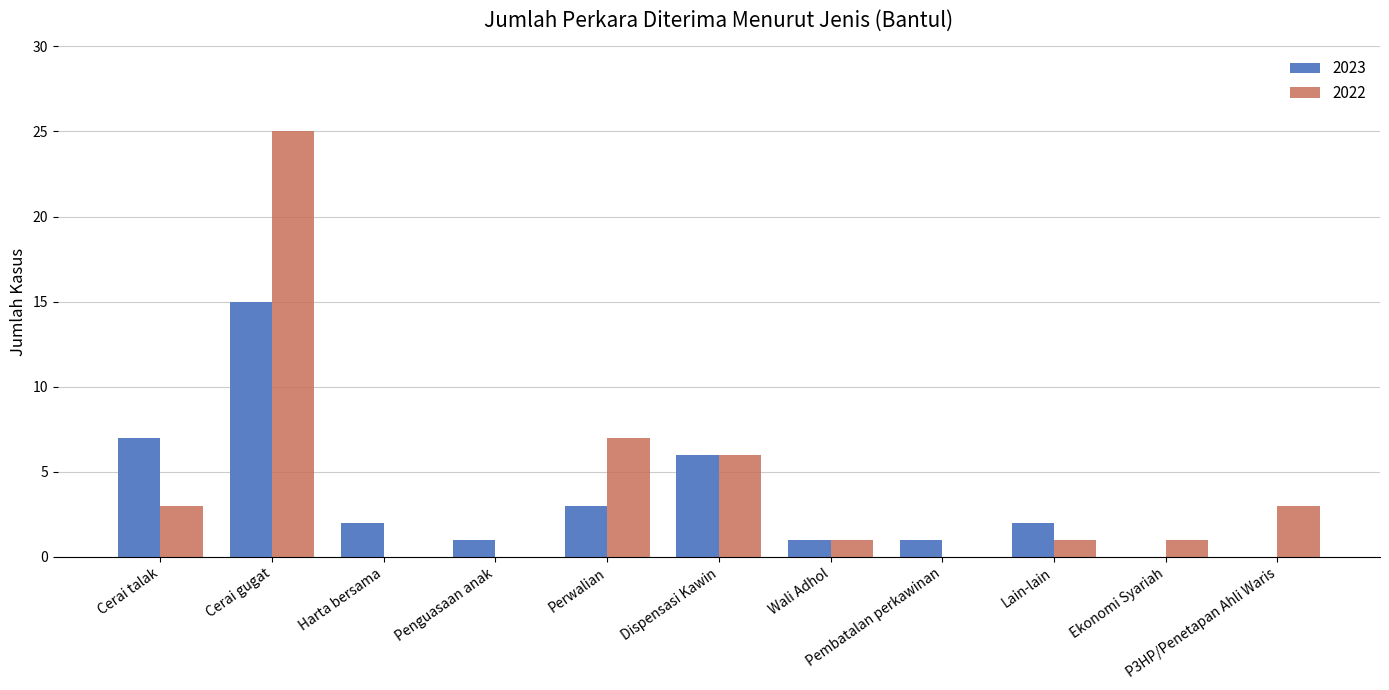

What is the average value of the 2023 series?

3